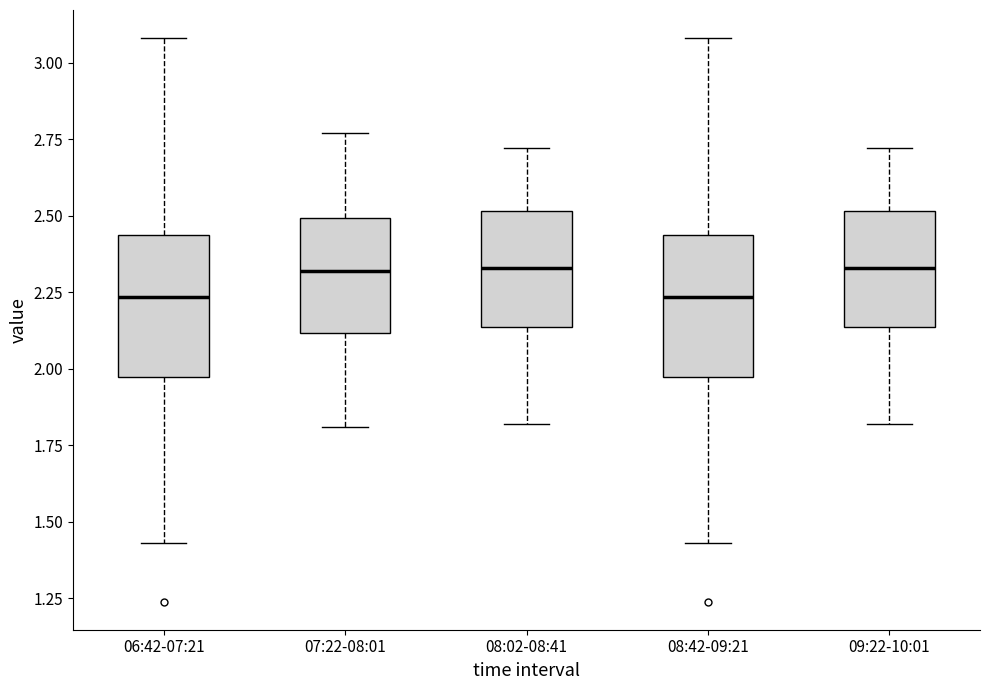

Reading left to right, read every box against the y-axis: the position of its median line, the range the box covers, and the ends of its whiskers. The values are not printed on the chart, so give them approximately, as read against the axis.

06:42-07:21: median 2.25, box 2.00 to 2.45, whiskers 1.45 to 3.10
07:22-08:01: median 2.30, box 2.10 to 2.50, whiskers 1.80 to 2.75
08:02-08:41: median 2.35, box 2.15 to 2.50, whiskers 1.80 to 2.70
08:42-09:21: median 2.25, box 2.00 to 2.45, whiskers 1.45 to 3.10
09:22-10:01: median 2.35, box 2.15 to 2.50, whiskers 1.80 to 2.70